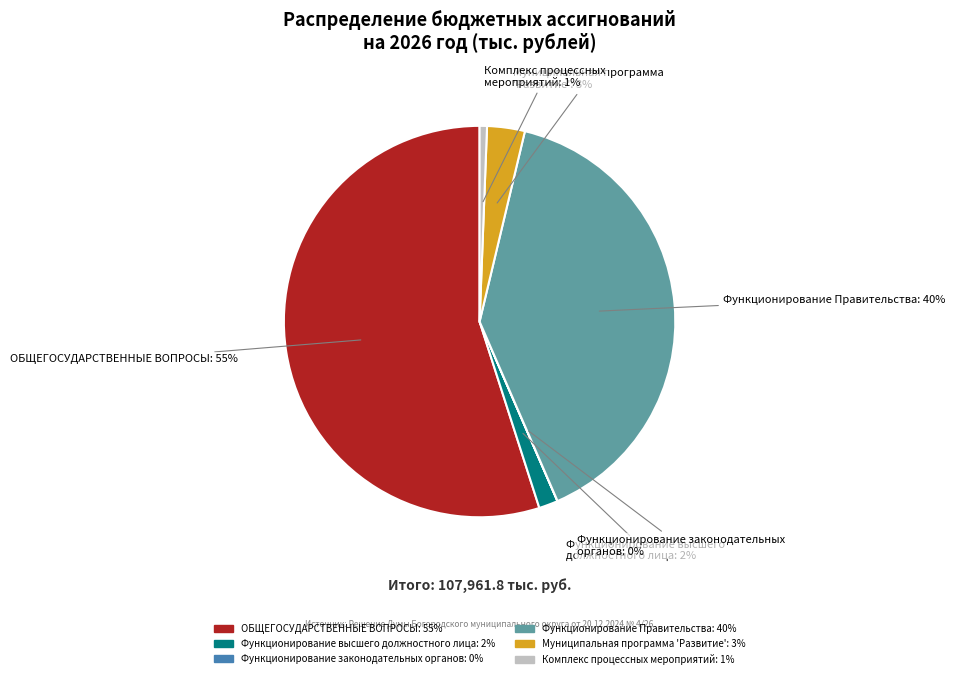

The Функционирование высшего должностного лица slice represents 15% of the pie. True or false?

False